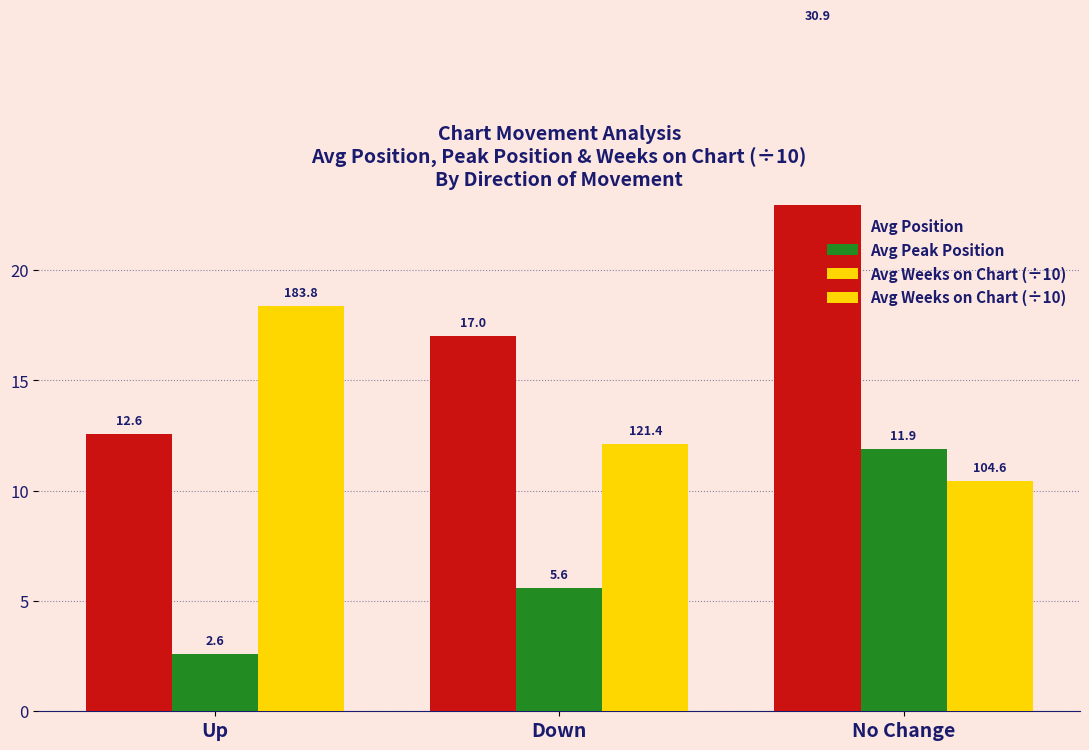

What is the sum of all Avg Peak Position values?

20.1